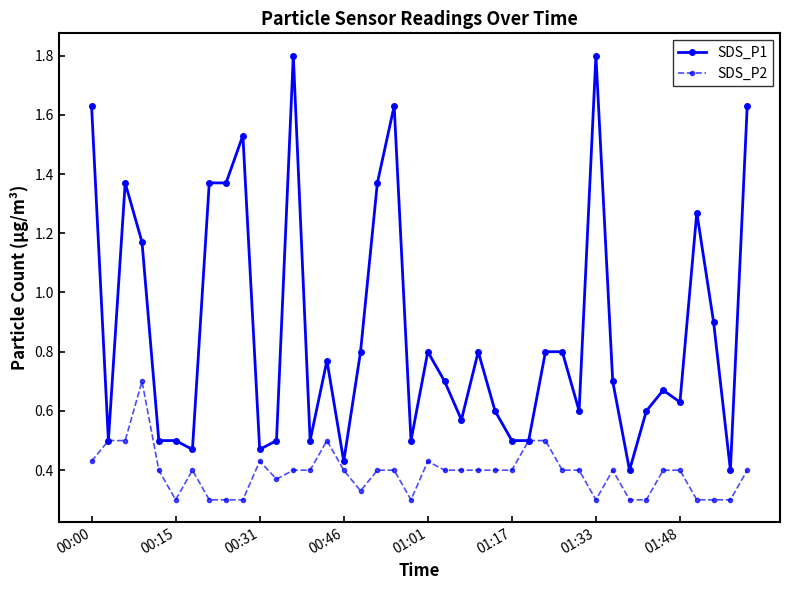

Which series has the largest range (max minus min)?

SDS_P1